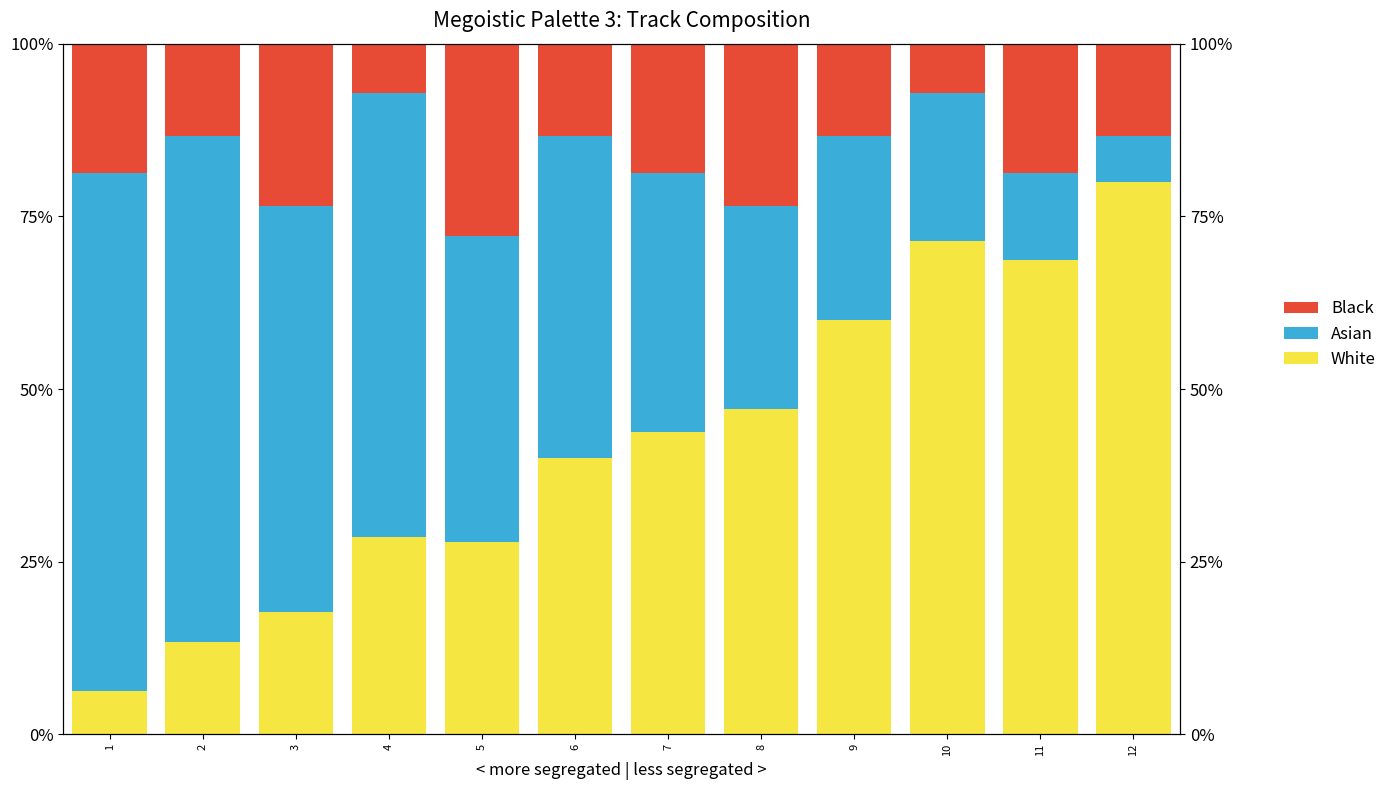

Which series has the widest spread of values?

White